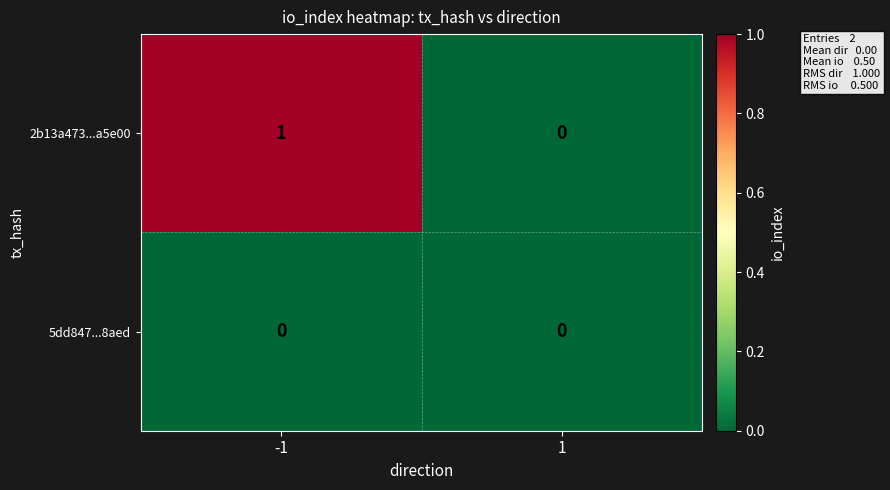

How many categories are shown in the chart?

2